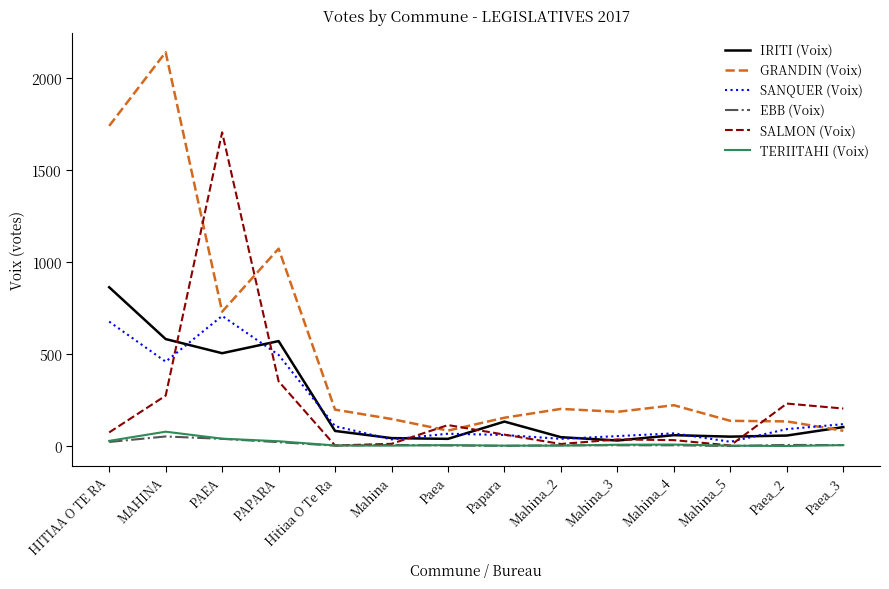

True or false: TERIITAHI (Voix) and GRANDIN (Voix) intersect in this chart.

False